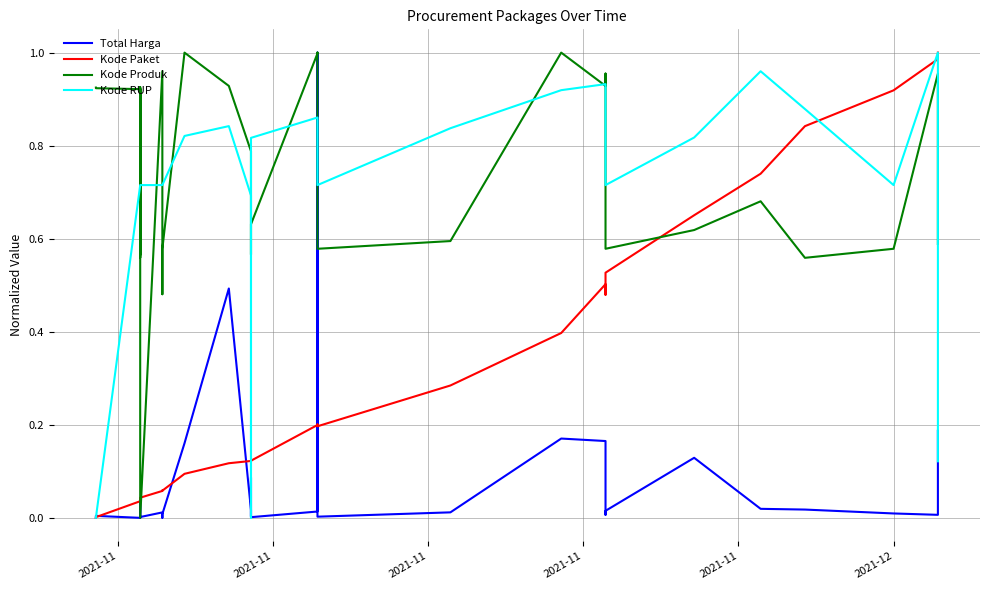

Where is Total Harga nearest to the value 0?

2021-11